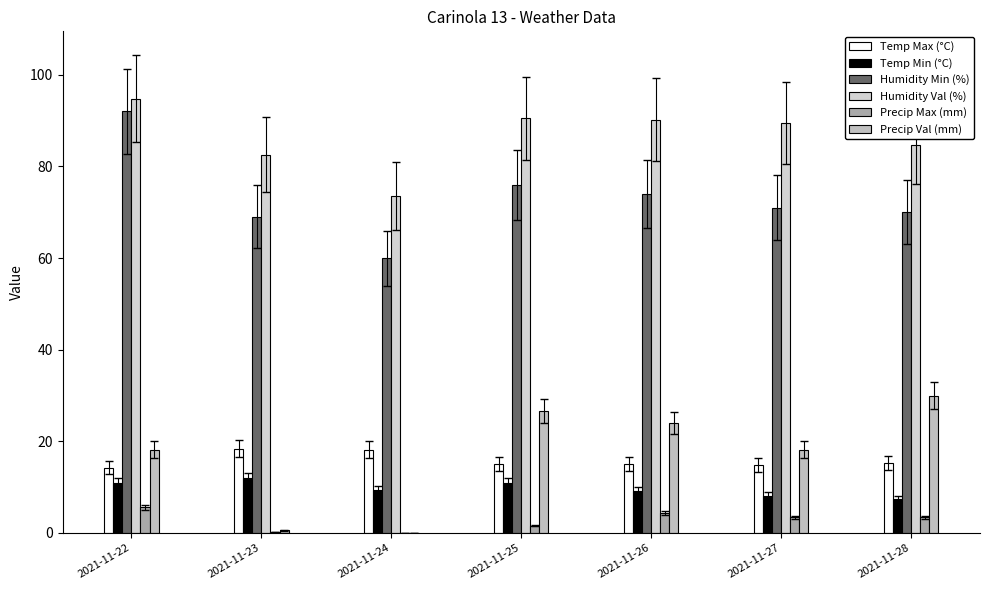

What is the difference between the Humidity Val (%) values at 2021-11-24 and 2021-11-22?

21.2